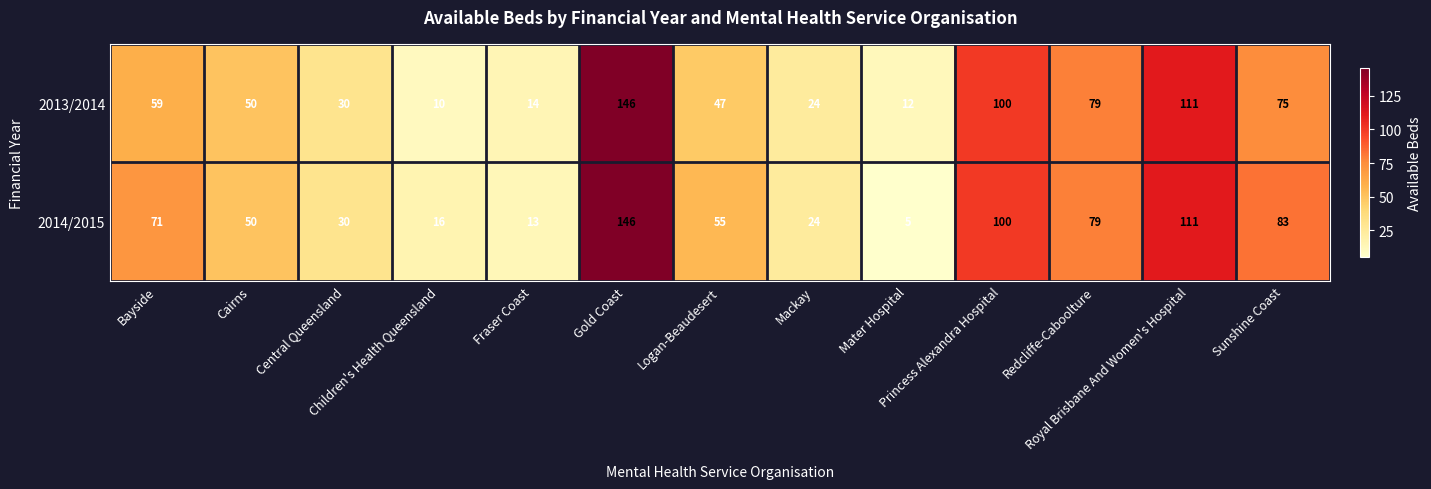

What is the highest value of the 2013/2014 series?

146